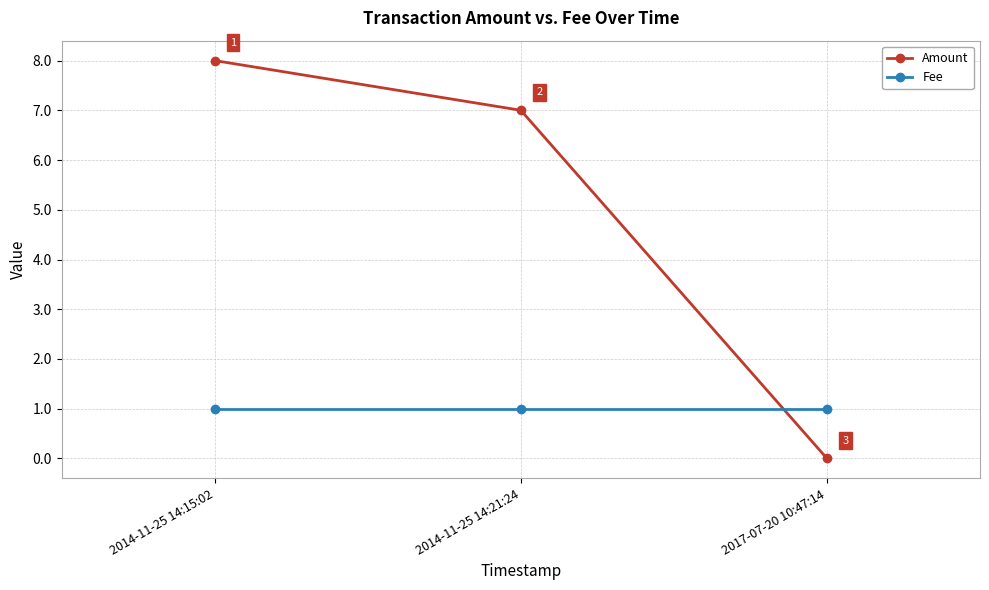

Count the number of categories in the chart.

3